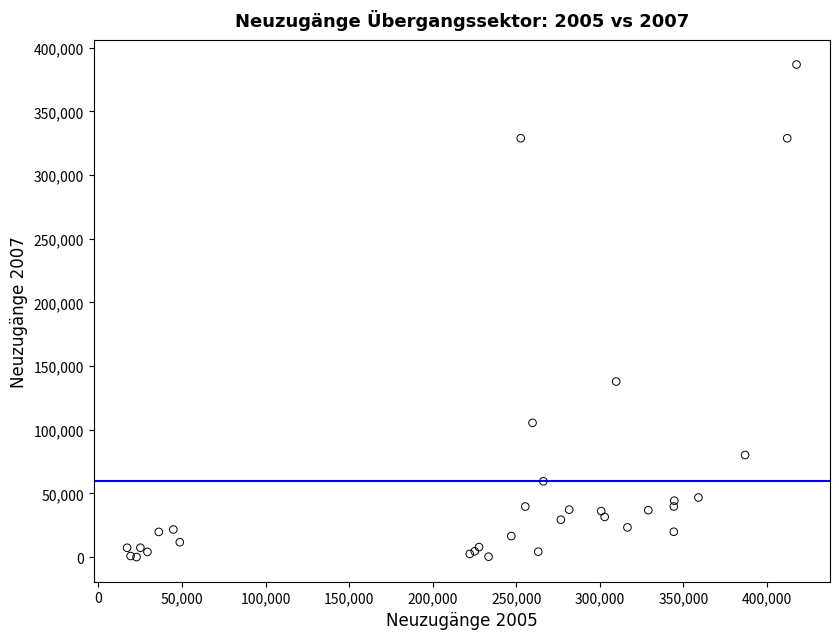

What Y value in the scatter plot is closest to 193447?

137889.0